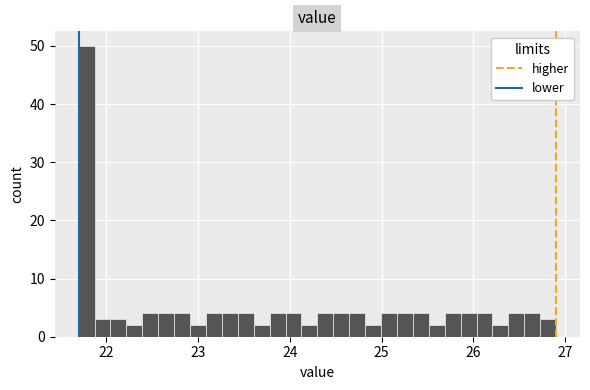

Read against the x-axis, roughly where is the centre of the tallest bar?

21.8